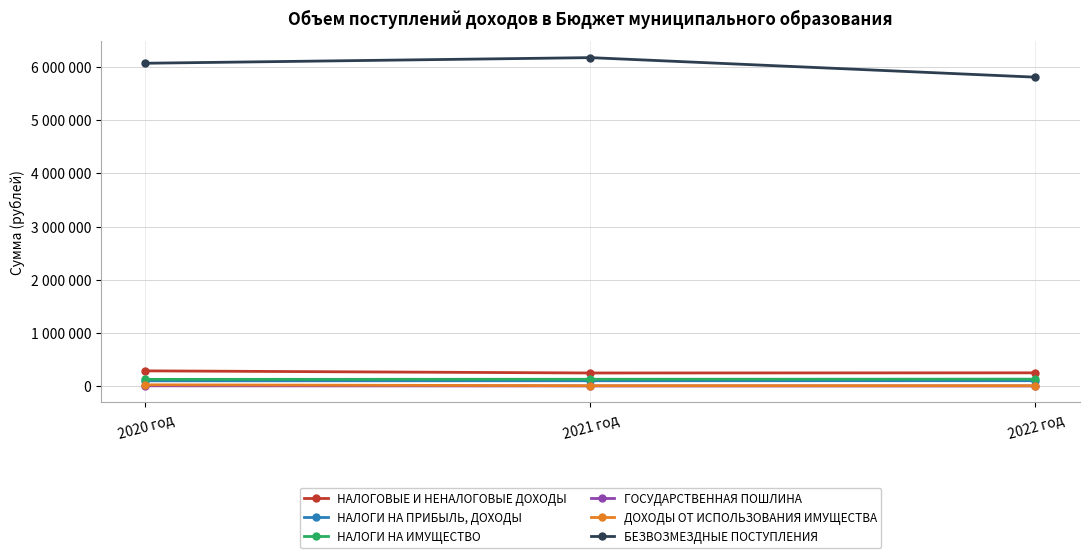

Reading left to right, list all the values displayed in this chart.

НАЛОГОВЫЕ И НЕНАЛОГОВЫЕ ДОХОДЫ: 2020 год=289000	2021 год=249000	2022 год=252000
НАЛОГИ НА ПРИБЫЛЬ, ДОХОДЫ: 2020 год=102000	2021 год=103000	2022 год=104000
НАЛОГИ НА ИМУЩЕСТВО: 2020 год=129000	2021 год=131000	2022 год=133000
ГОСУДАРСТВЕННАЯ ПОШЛИНА: 2020 год=8000	2021 год=5000	2022 год=5000
ДОХОДЫ ОТ ИСПОЛЬЗОВАНИЯ ИМУЩЕСТВА: 2020 год=27000	2021 год=10000	2022 год=10000
БЕЗВОЗМЕЗДНЫЕ ПОСТУПЛЕНИЯ: 2020 год=6069446	2021 год=6174983	2022 год=5807731